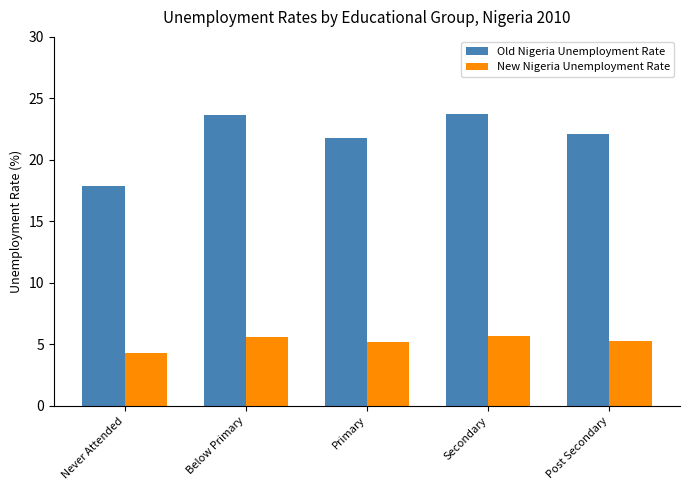

Read the Old Nigeria Unemployment Rate value at Secondary.

23.8